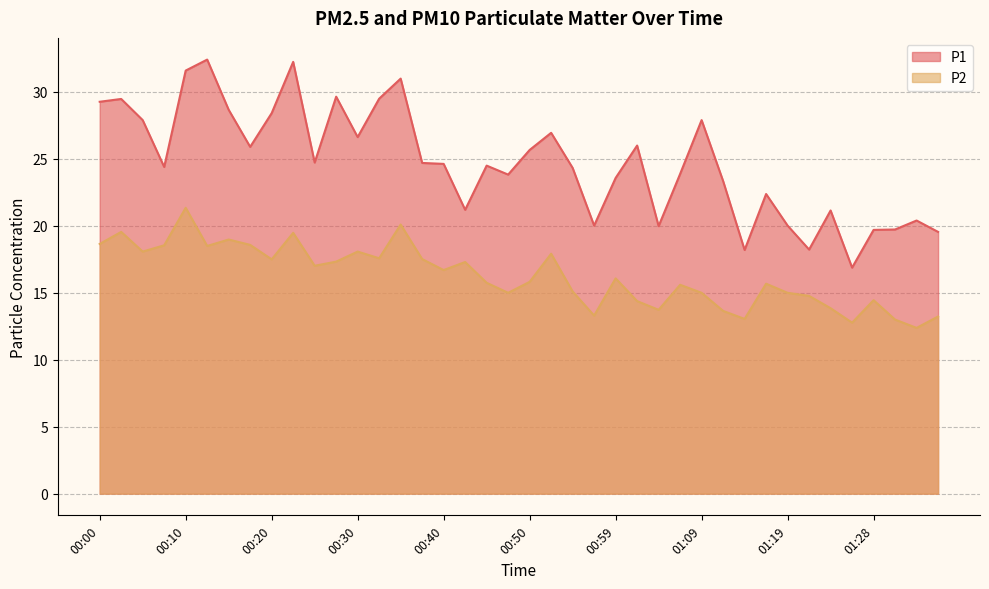

What is the total value across all series at 01:04?

33.7